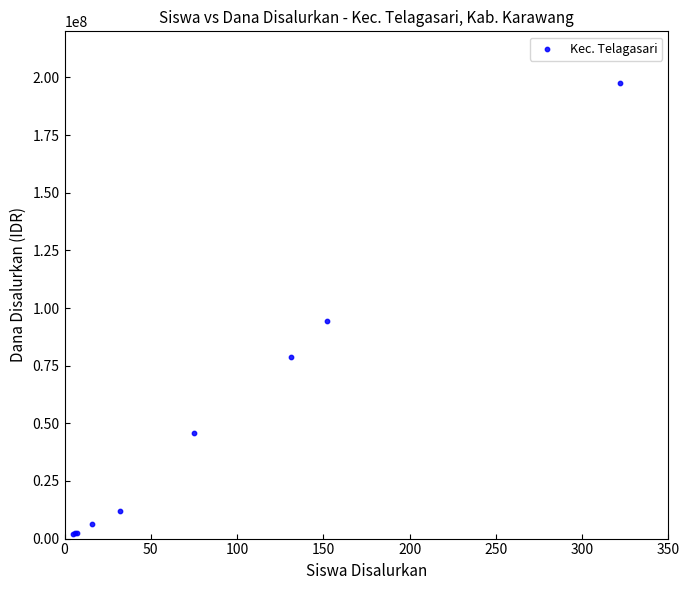

What Y value in the scatter plot is closest to 99750000?

94500000